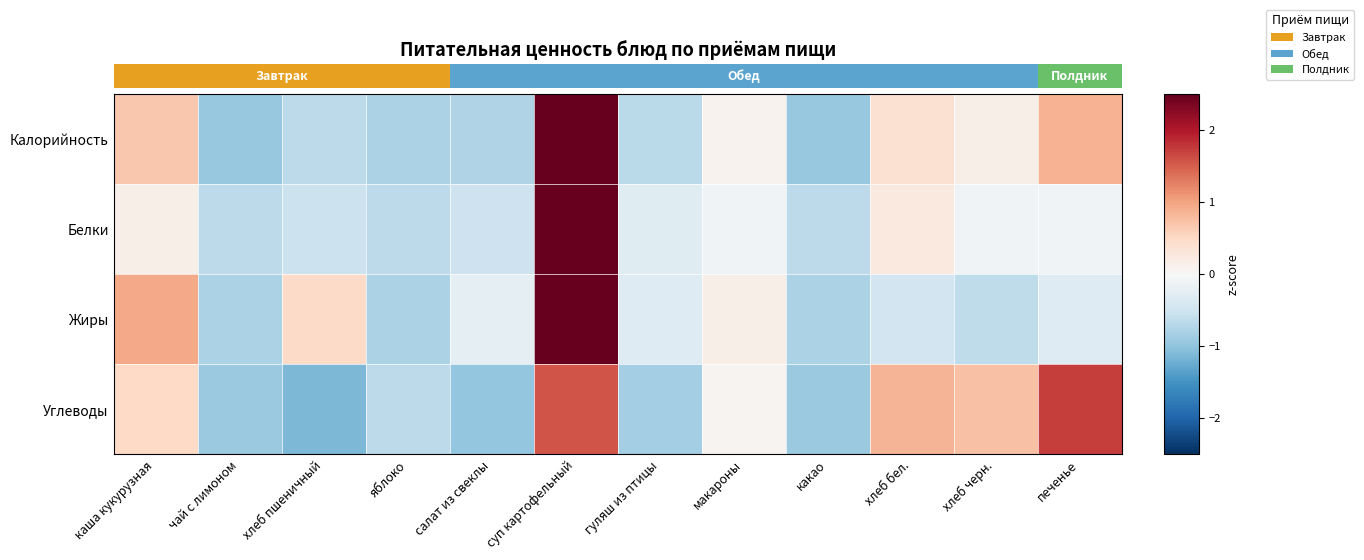

Rank the series by their maximum value, from highest to lowest.

Белки, Жиры, Калорийность, Углеводы